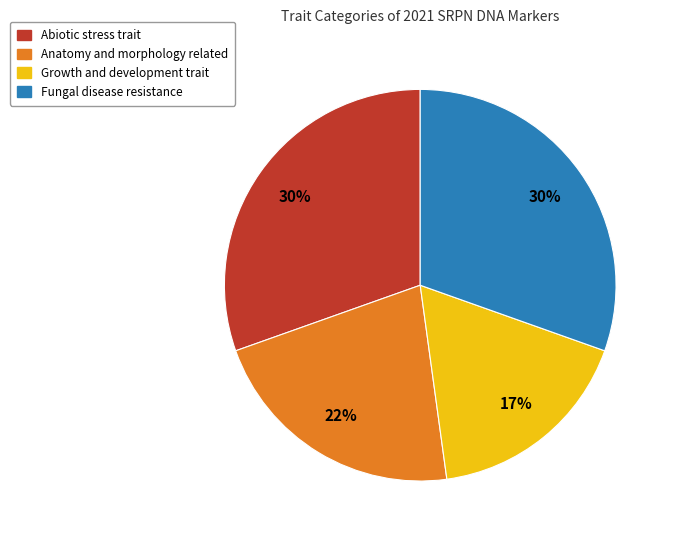

To the nearest percent, what is the difference between the largest and smallest slice percentages?

13%